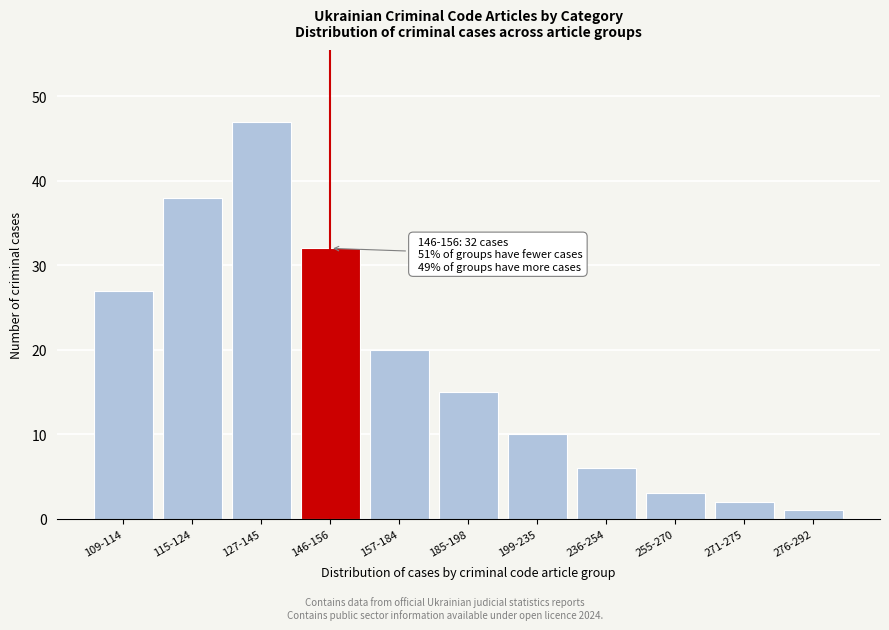

Reading right to left, what are all the values shown in this chart?

276-292=1	271-275=2	255-270=3	236-254=6	199-235=10	185-198=15	157-184=20	146-156=32	127-145=47	115-124=38	109-114=27